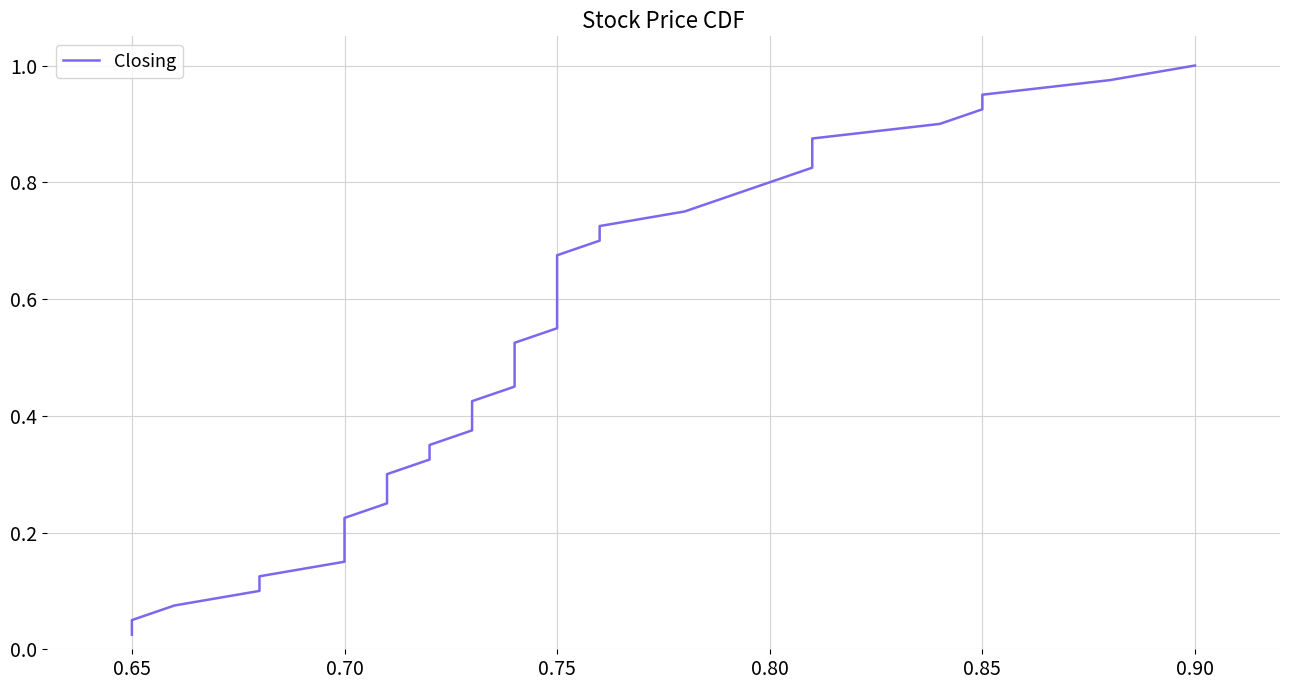

How many distinct data groups are displayed?

1